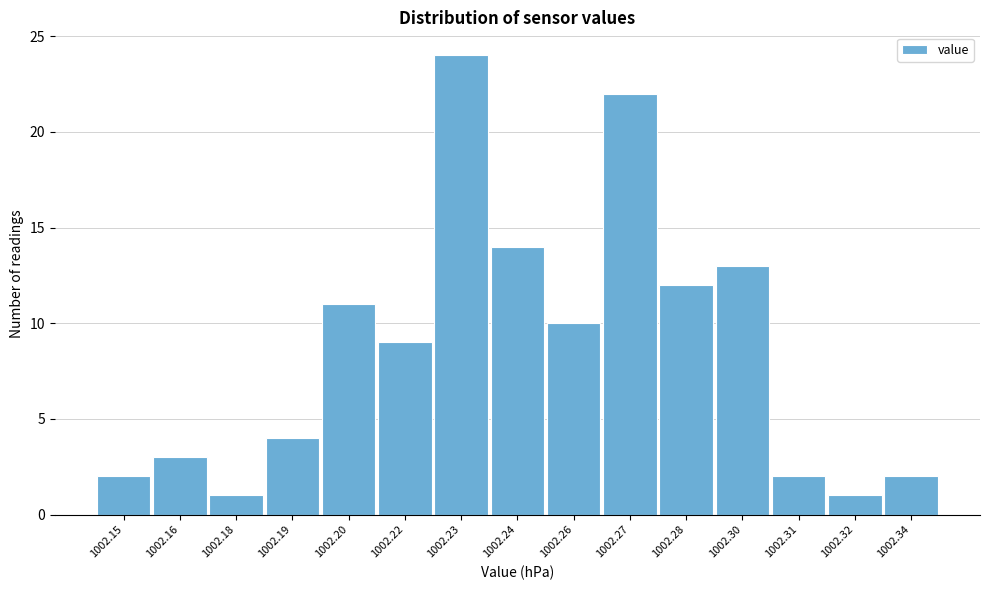

Reading right to left, extract all data points from this chart.

1002.34=2	1002.32=1	1002.31=2	1002.30=13	1002.28=12	1002.27=22	1002.26=10	1002.24=14	1002.23=24	1002.22=9	1002.20=11	1002.19=4	1002.18=1	1002.16=3	1002.15=2